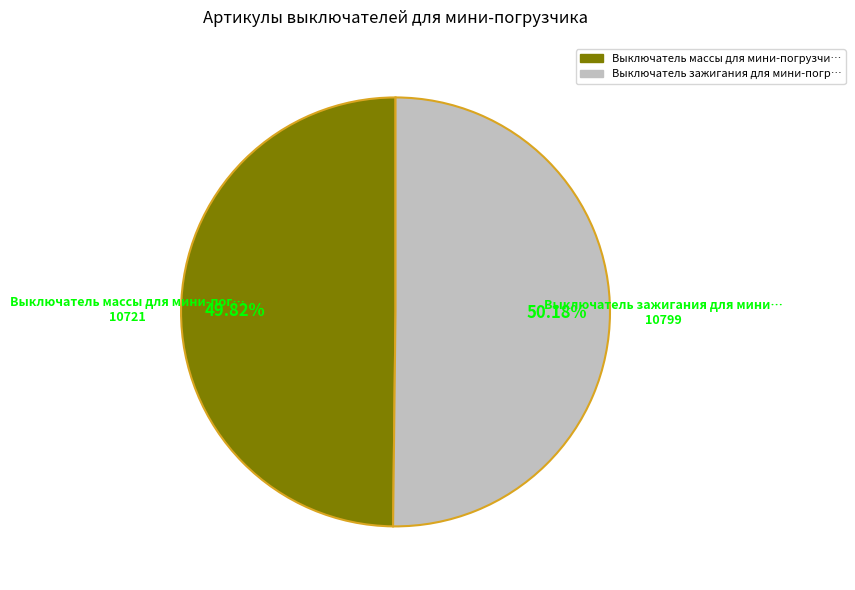

Count the number of slices in the pie.

2